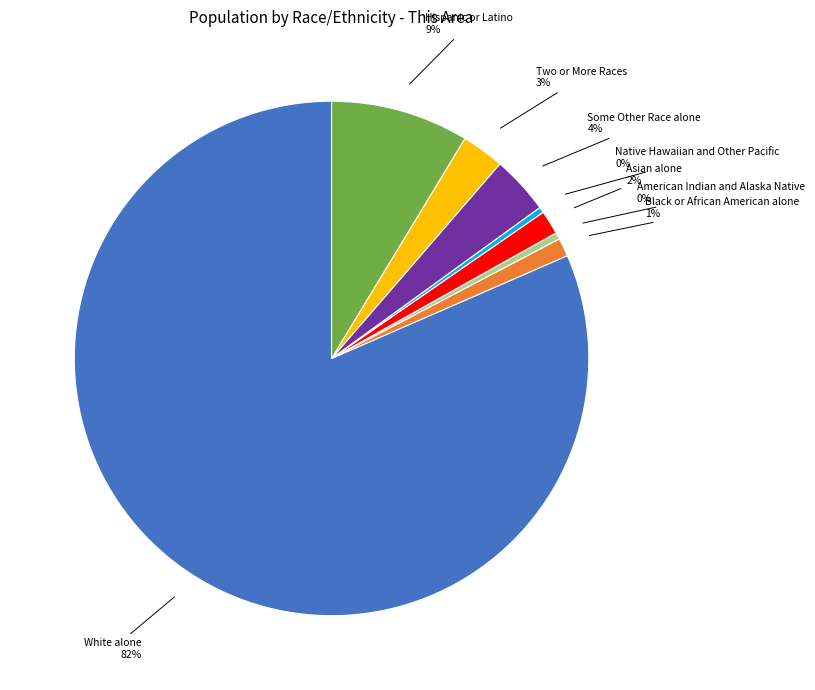

Count the number of slices in the pie.

8